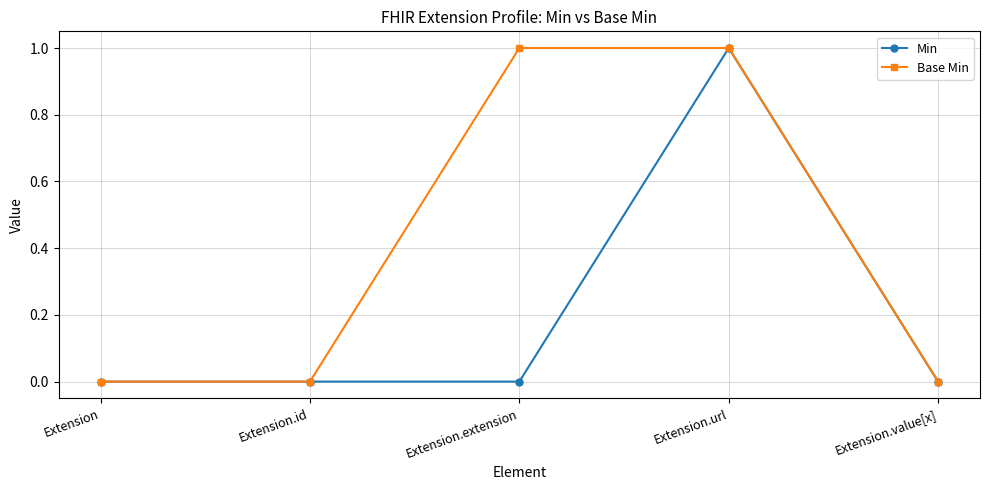

Which series changed the most between Extension and Extension.extension?

Base Min